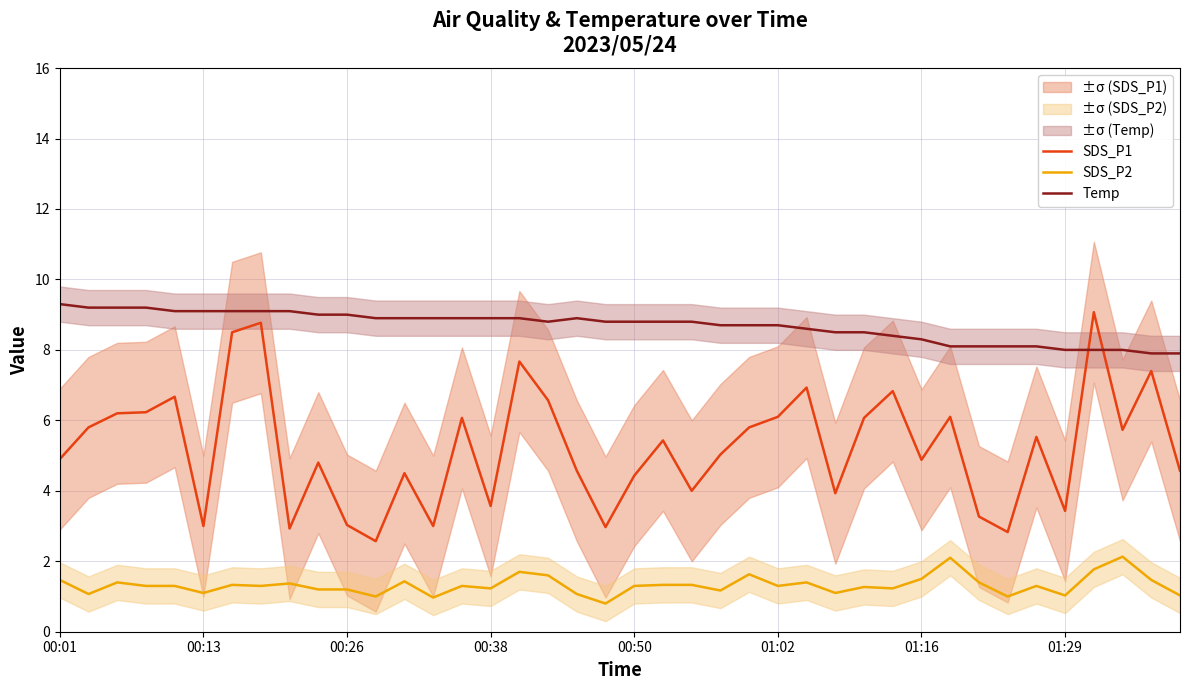

After their last crossing, which series has the higher values: Temp or SDS_P1?

Temp